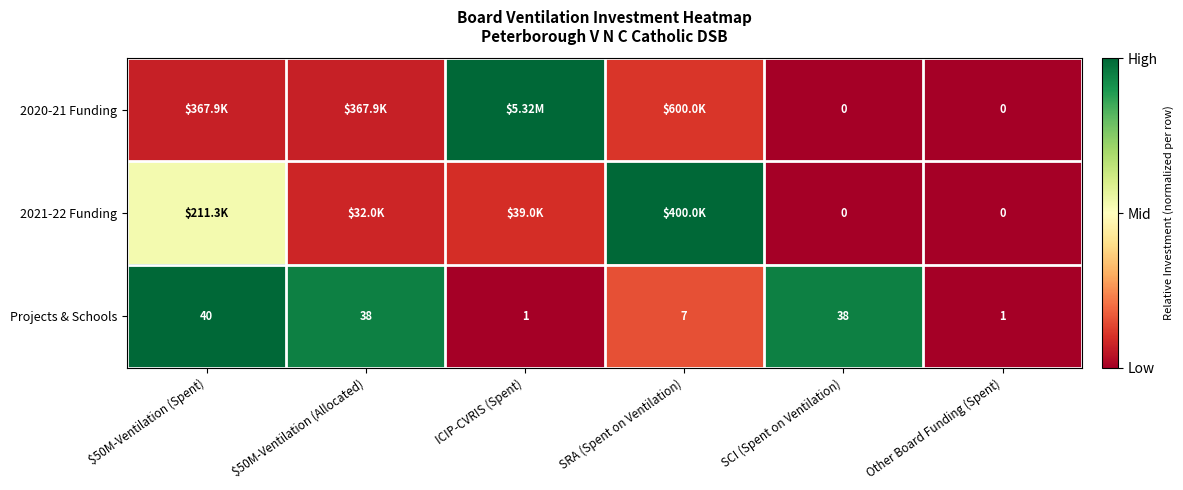

The 2020-21 Funding series shows 0.1 at $50M-Ventilation (Spent). True or false?

True